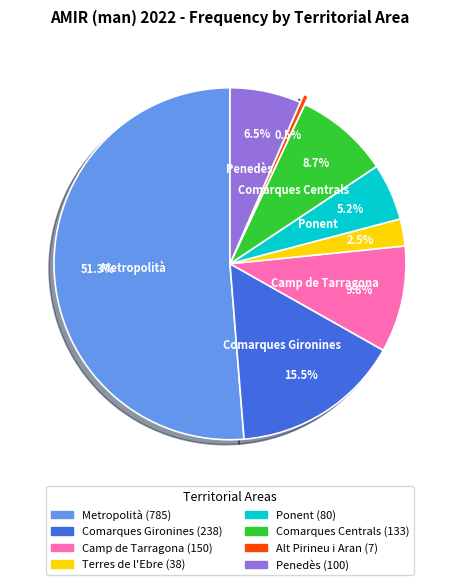

How many slices are in this pie chart?

8